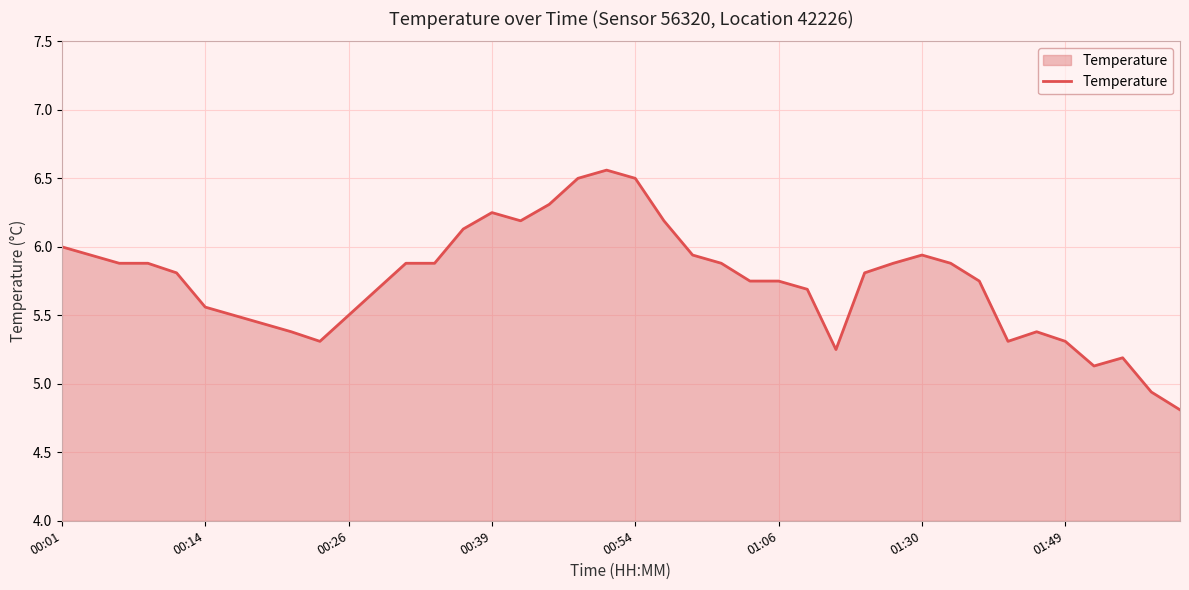

How many lines are shown in the chart?

1